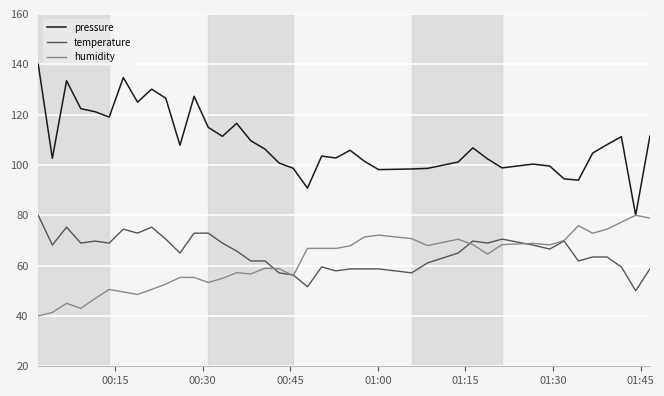

What is the maximum value for humidity?

80.0